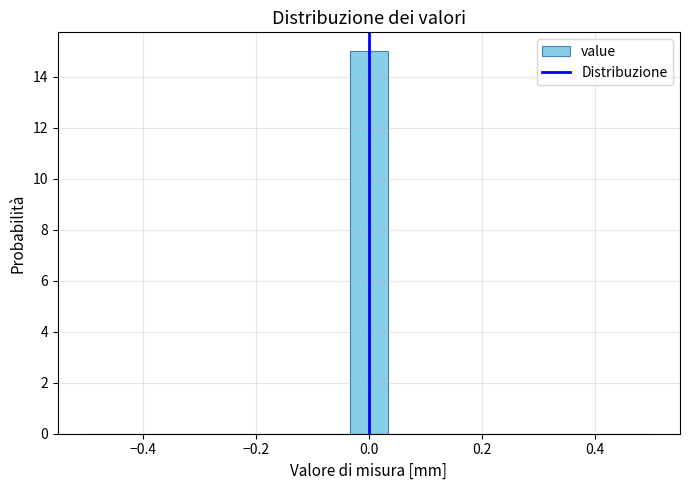

Around what value on the x-axis is the tallest bar? Give the approximate position of its centre, as read against the axis.

0.00